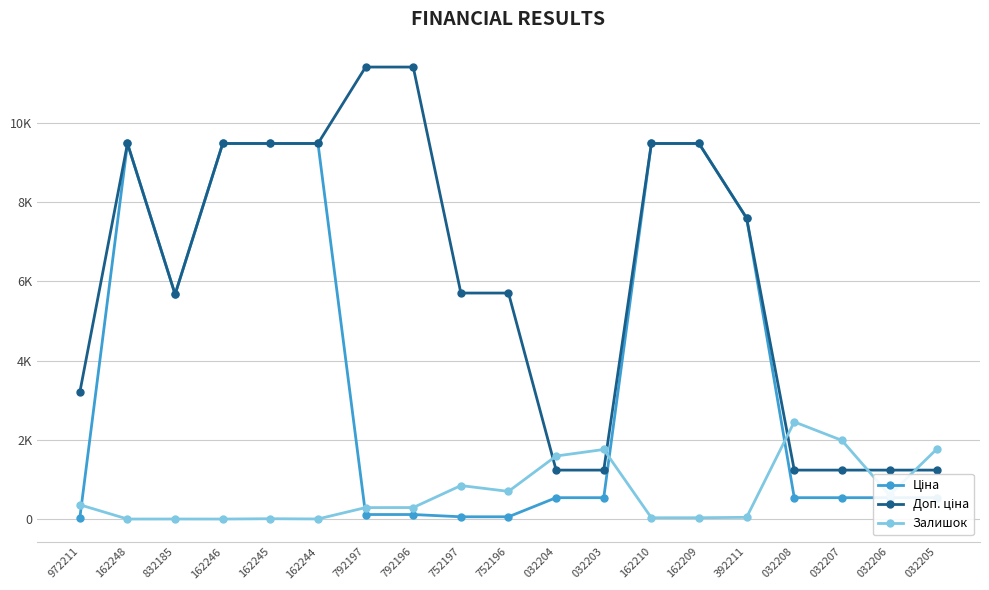

Does the chart have visible grid lines?

Yes